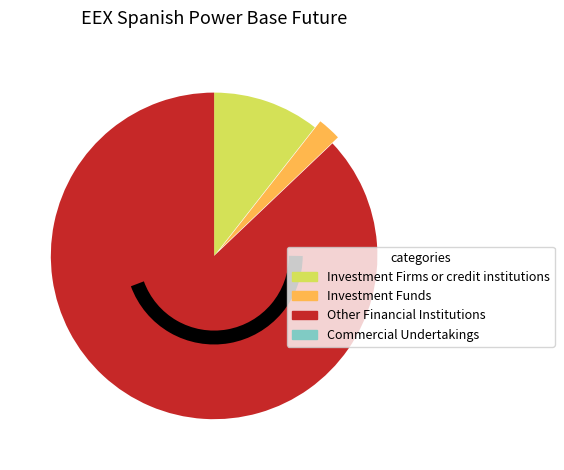

Is it true that Other Financial Institutions is 87% of the pie?

True